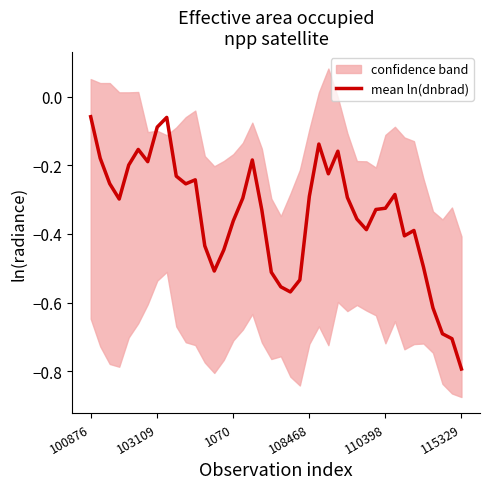

What is the sum of all values?

-13.8